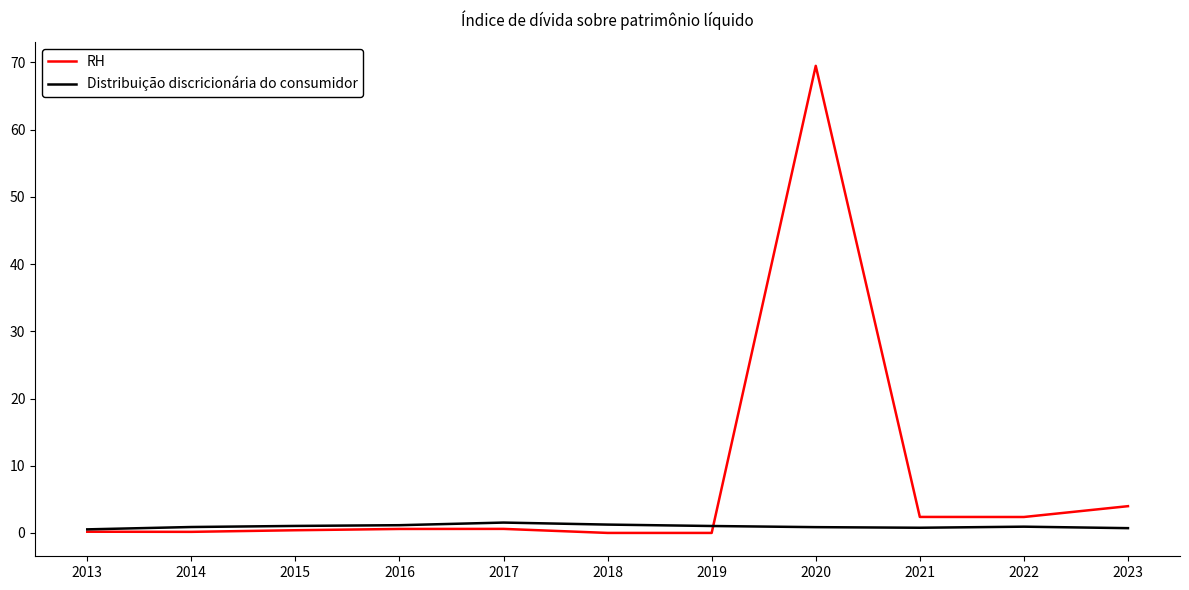

What is the difference between the highest and lowest values at 2021?

1.6